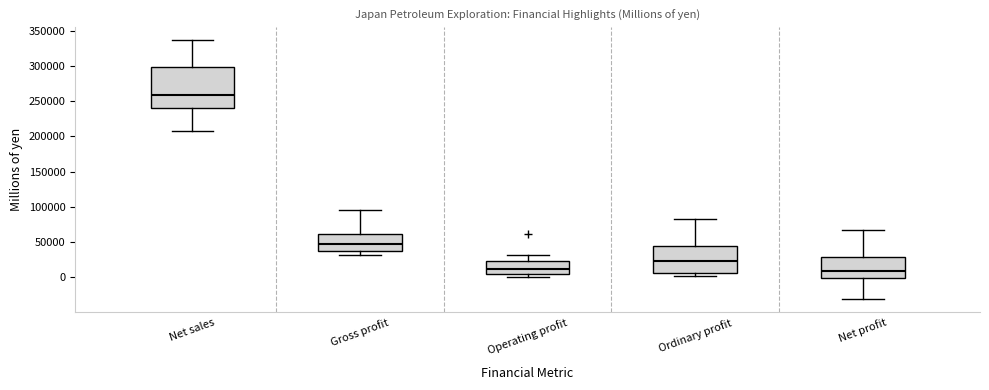

Where does the lower whisker of the box for Gross profit end on the y-axis? The values are not printed on the chart, so give them approximately, as read against the axis.

30000